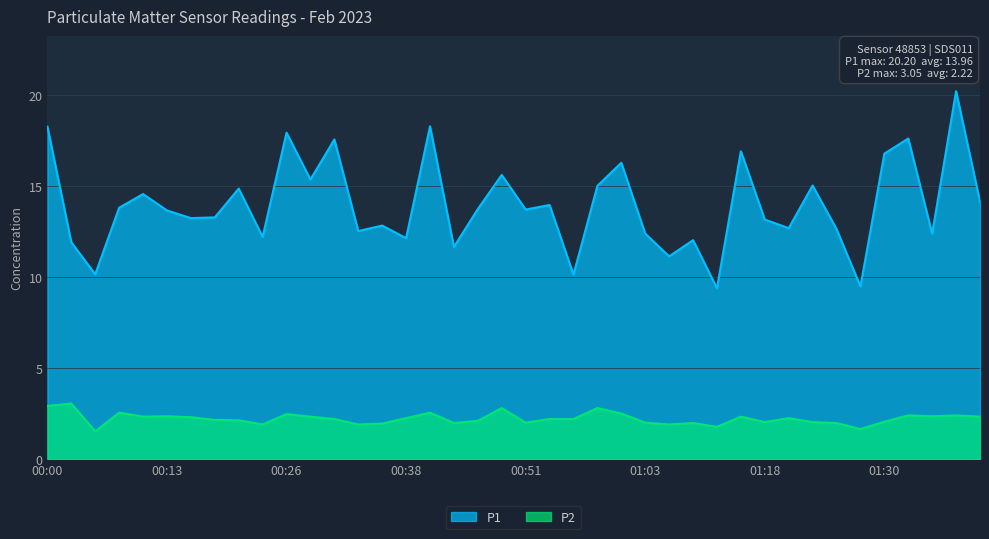

The P2 series shows 1.8 at 01:13. True or false?

True